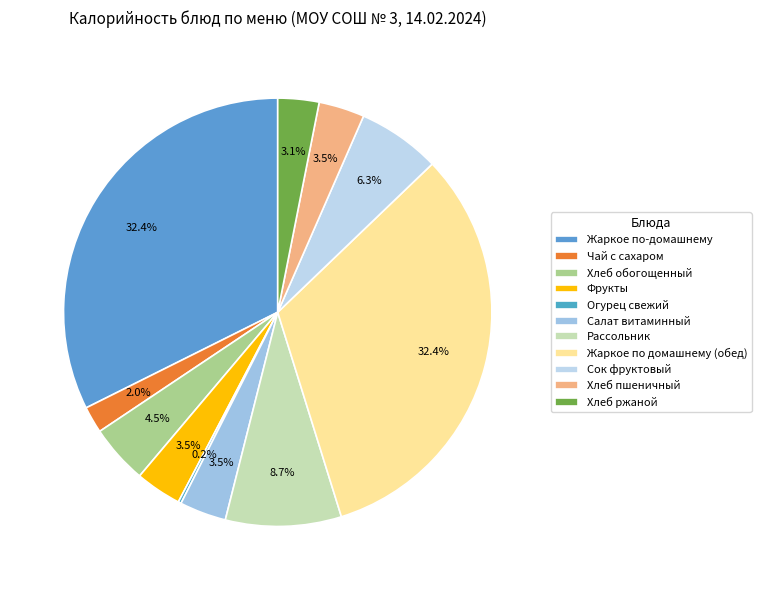

What percentage is the Хлеб ржаной slice, to the nearest percent?

3%